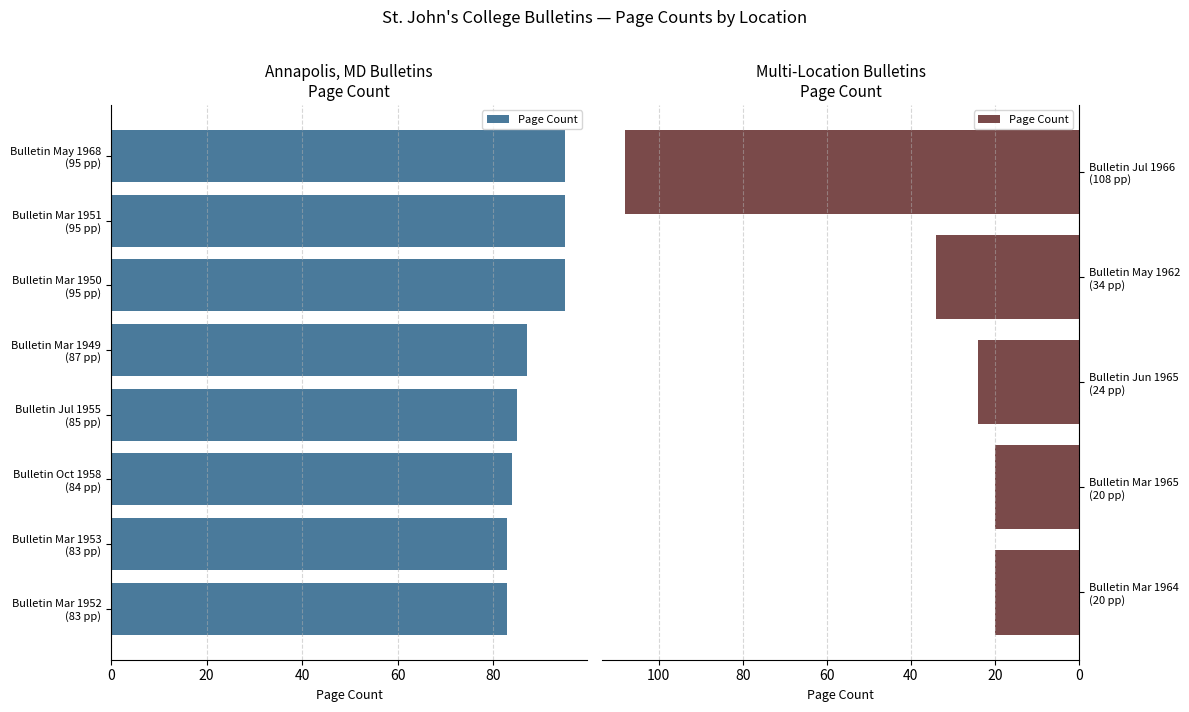

True or false: the data shows 31 at 20.

False